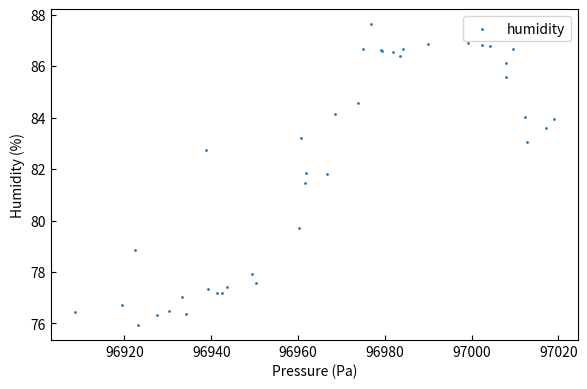

What Y value in the scatter plot is closest to 81?

81.5